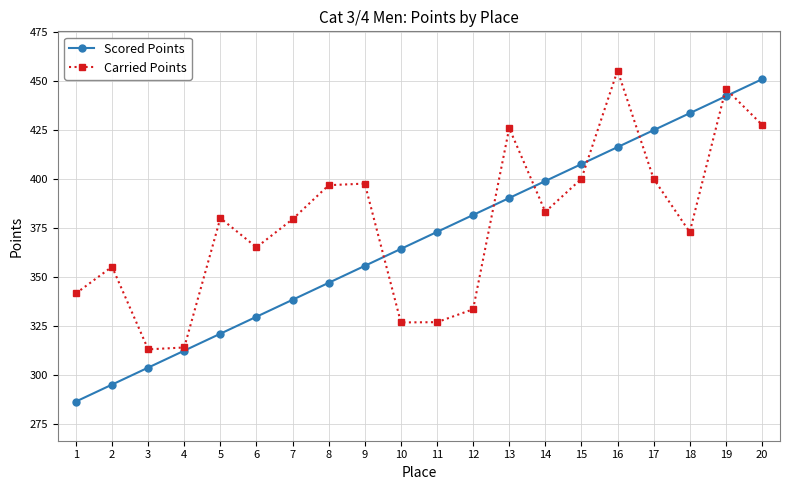

What is the approximate value of Carried Points at 2?

355.1